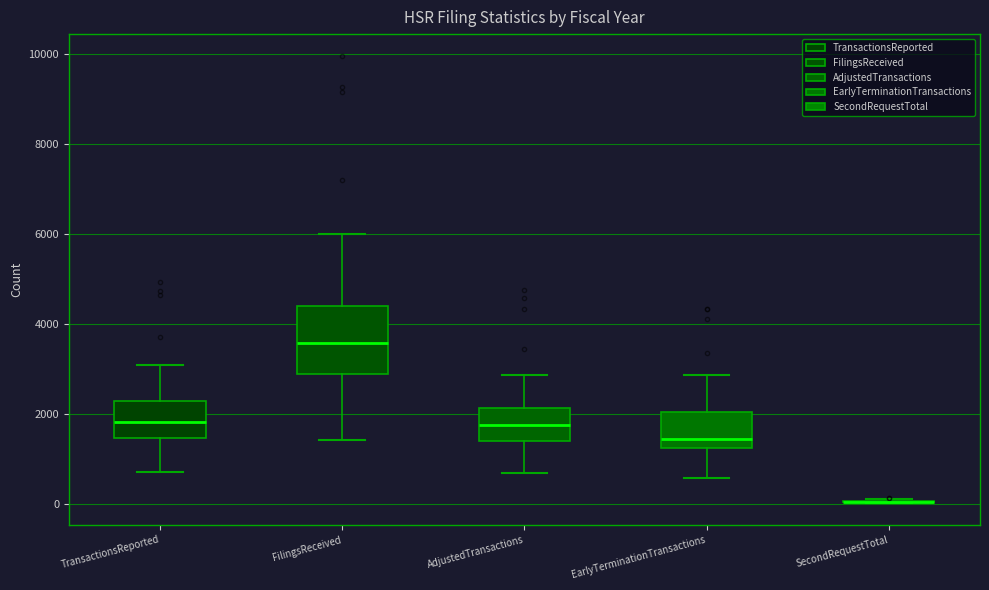

Reading left to right, read every box against the y-axis: the position of its median line, the range the box covers, and the ends of its whiskers. The values are not printed on the chart, so give them approximately, as read against the axis.

TransactionsReported: median 1800, box 1400 to 2200, whiskers 800 to 3000
FilingsReceived: median 3600, box 2800 to 4400, whiskers 1400 to 6000
AdjustedTransactions: median 1800, box 1400 to 2200, whiskers 600 to 2800
EarlyTerminationTransactions: median 1400, box 1200 to 2000, whiskers 600 to 2800
SecondRequestTotal: box collapsed to a line at 0, whiskers 0 to 200